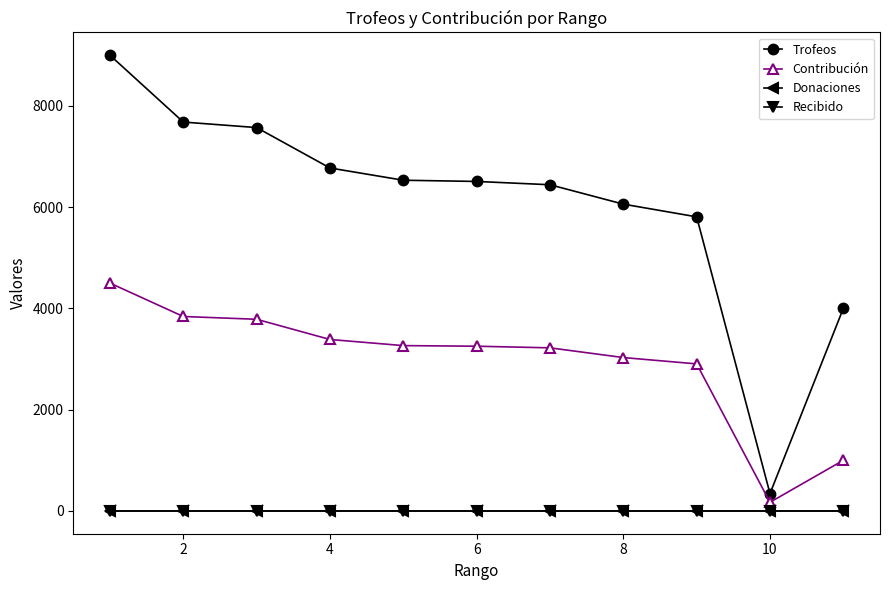

Is this an area chart (filled region under the line)?

No